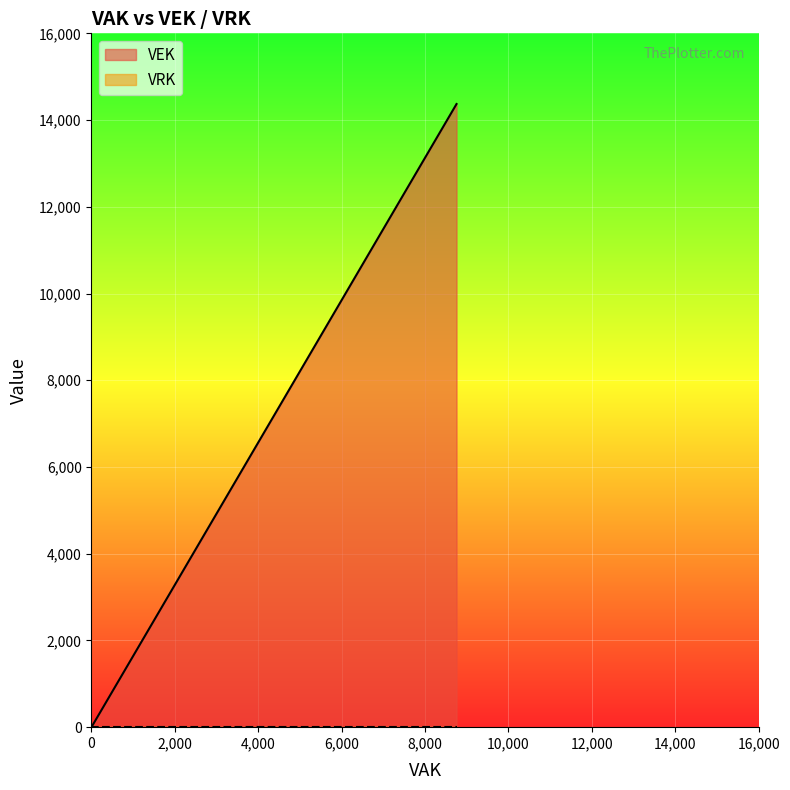

What is the difference between the maximum and minimum values?

14370